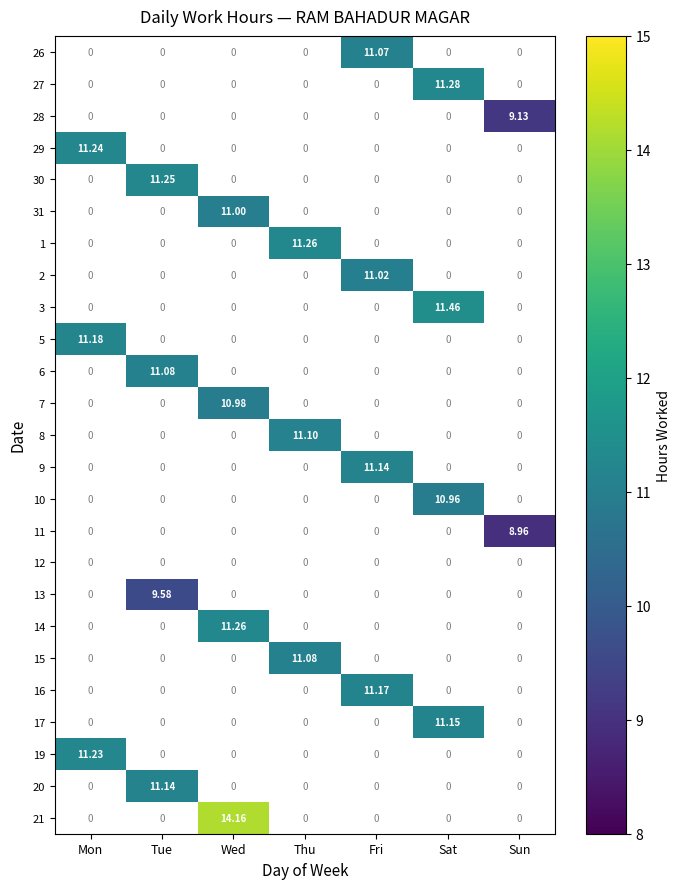

Which has a higher value, Wed or Fri?

Fri